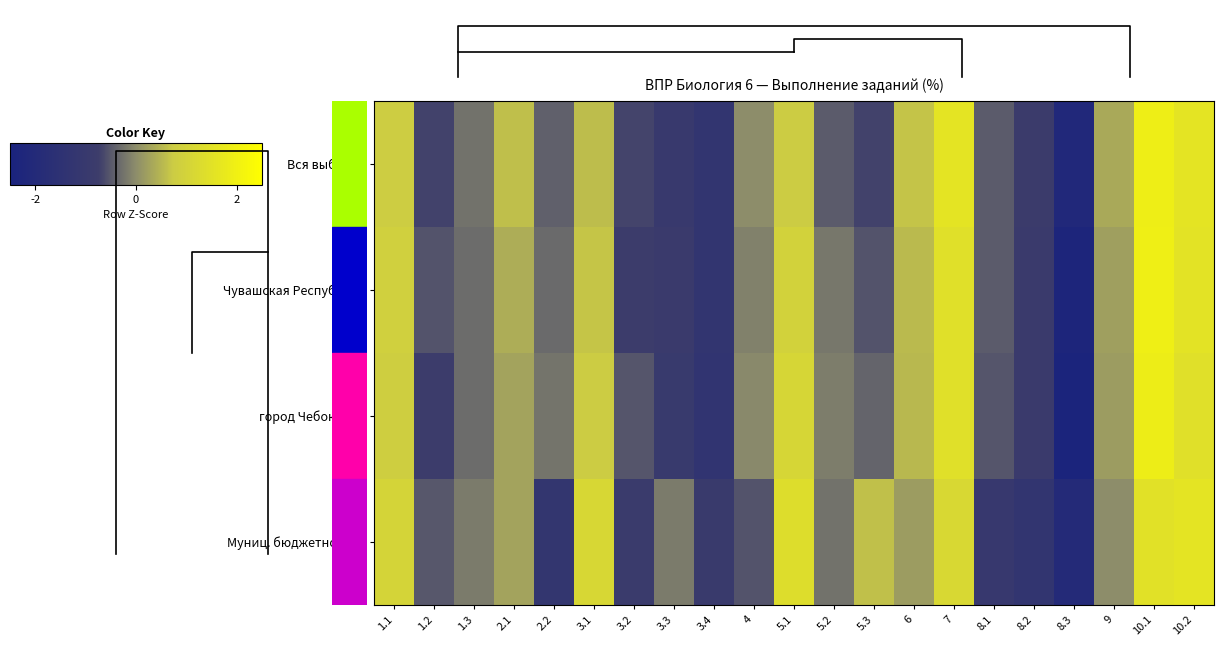

What is the spread (max minus min) of values at 5.2?

0.3